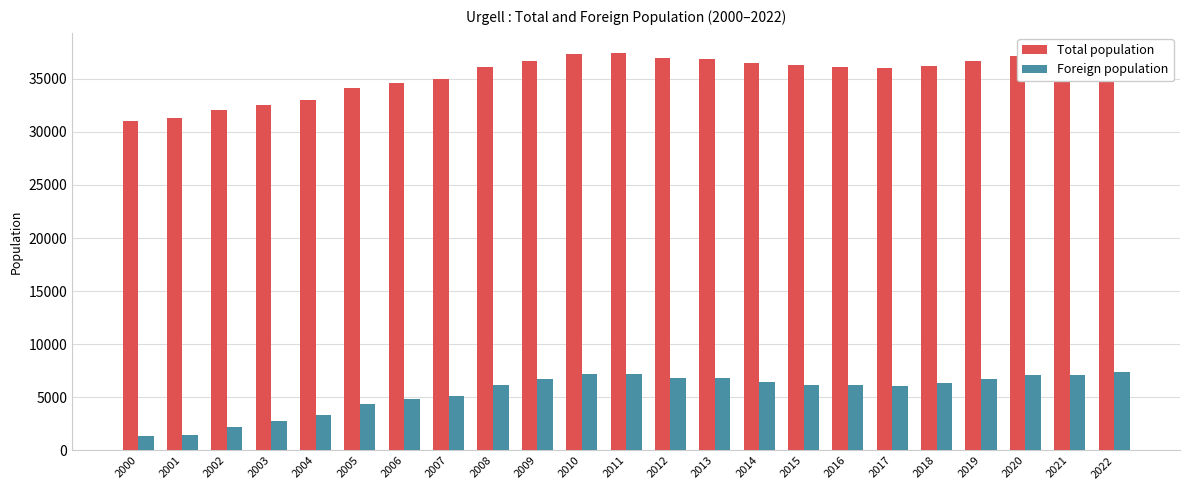

Reading left to right, transcribe all the data shown in this chart.

Total population: 2000=31029	2001=31316	2002=32042	2003=32498	2004=33038	2005=34117	2006=34638	2007=35015	2008=36064	2009=36670	2010=37322	2011=37396	2012=36975	2013=36863	2014=36526	2015=36308	2016=36059	2017=36028	2018=36243	2019=36693	2020=37116	2021=37276	2022=37447
Foreign population: 2000=1317	2001=1489	2002=2167	2003=2781	2004=3328	2005=4387	2006=4889	2007=5171	2008=6169	2009=6730	2010=7184	2011=7177	2012=6838	2013=6846	2014=6431	2015=6183	2016=6143	2017=6026	2018=6362	2019=6768	2020=7079	2021=7116	2022=7350